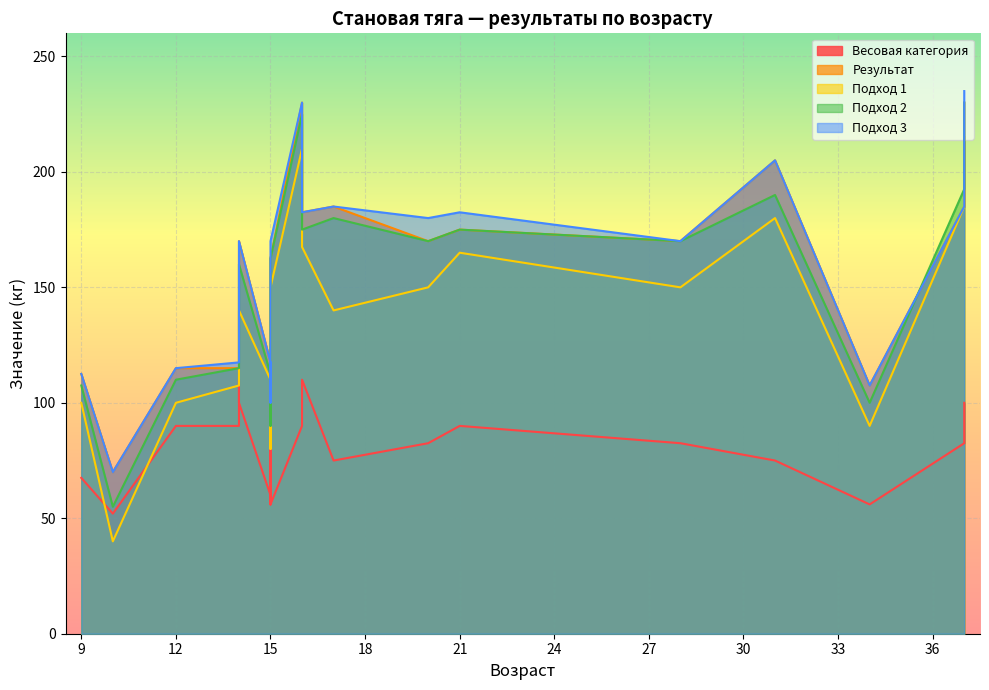

True or false: Результат and Весовая категория intersect in this chart.

False